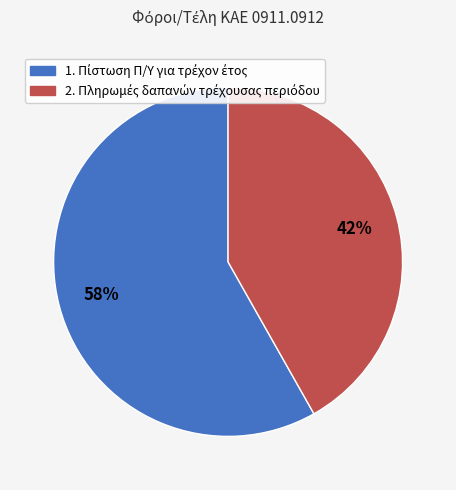

To the nearest percent, what is the difference between the largest and smallest slice percentages?

16%